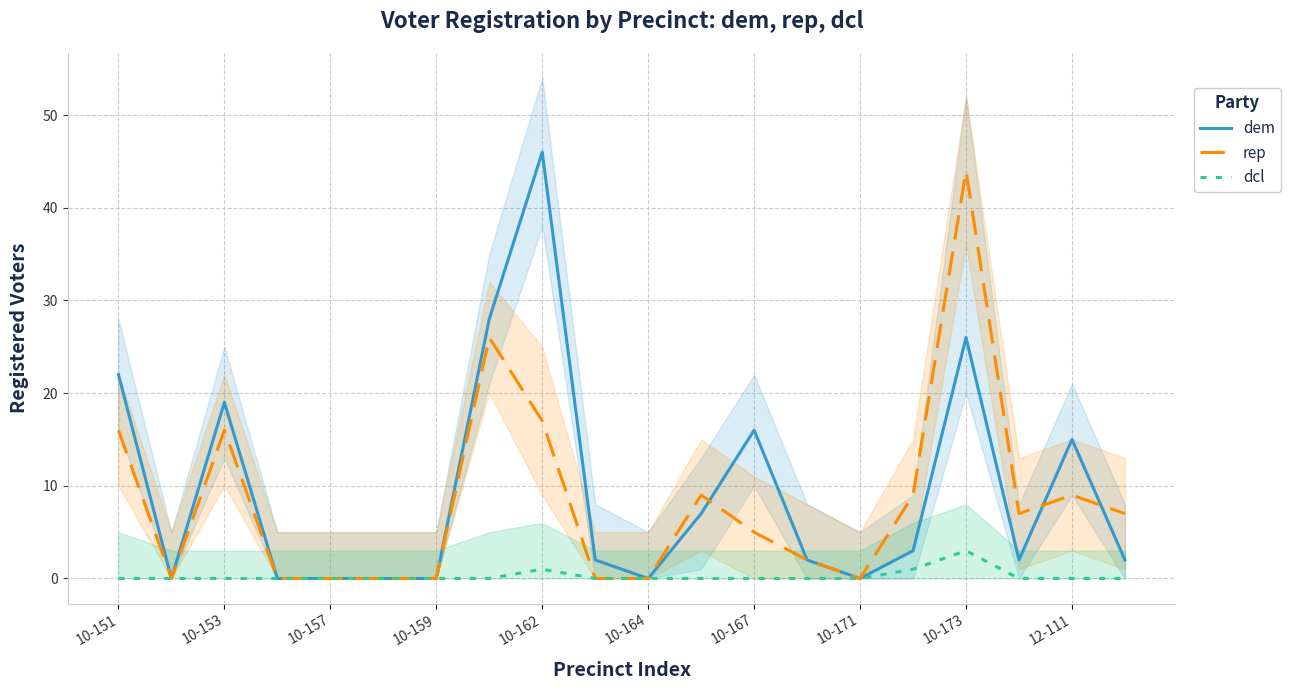

At which label does dem reach its peak?

10-162